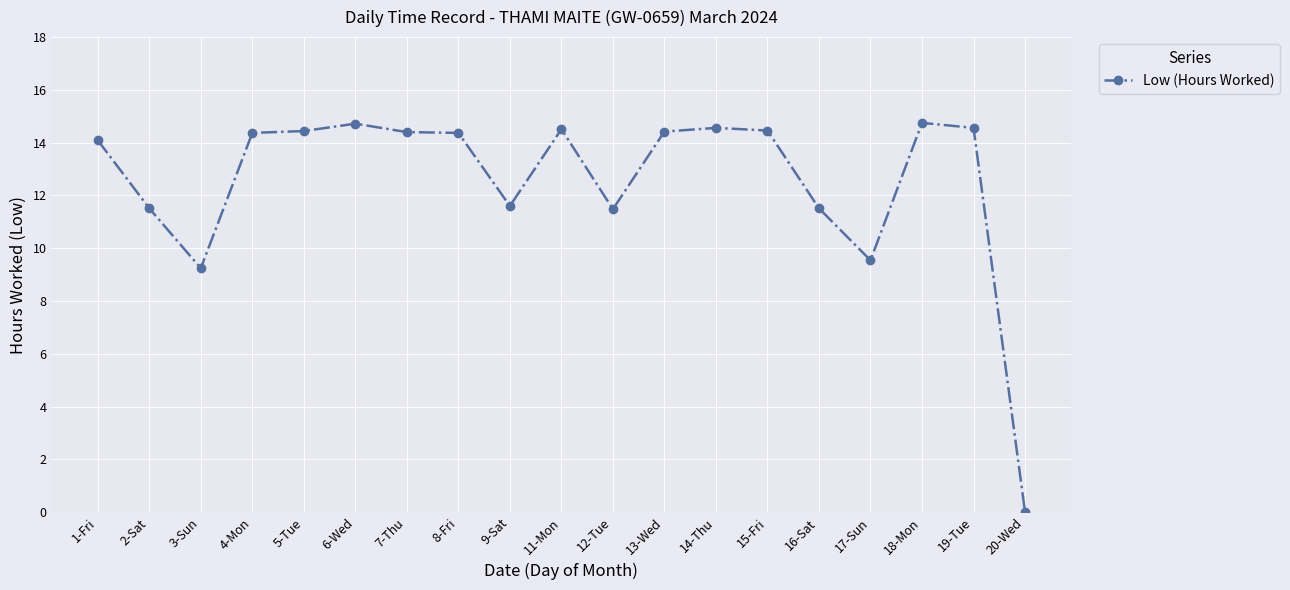

Where is the data nearest to the value 7?

3-Sun